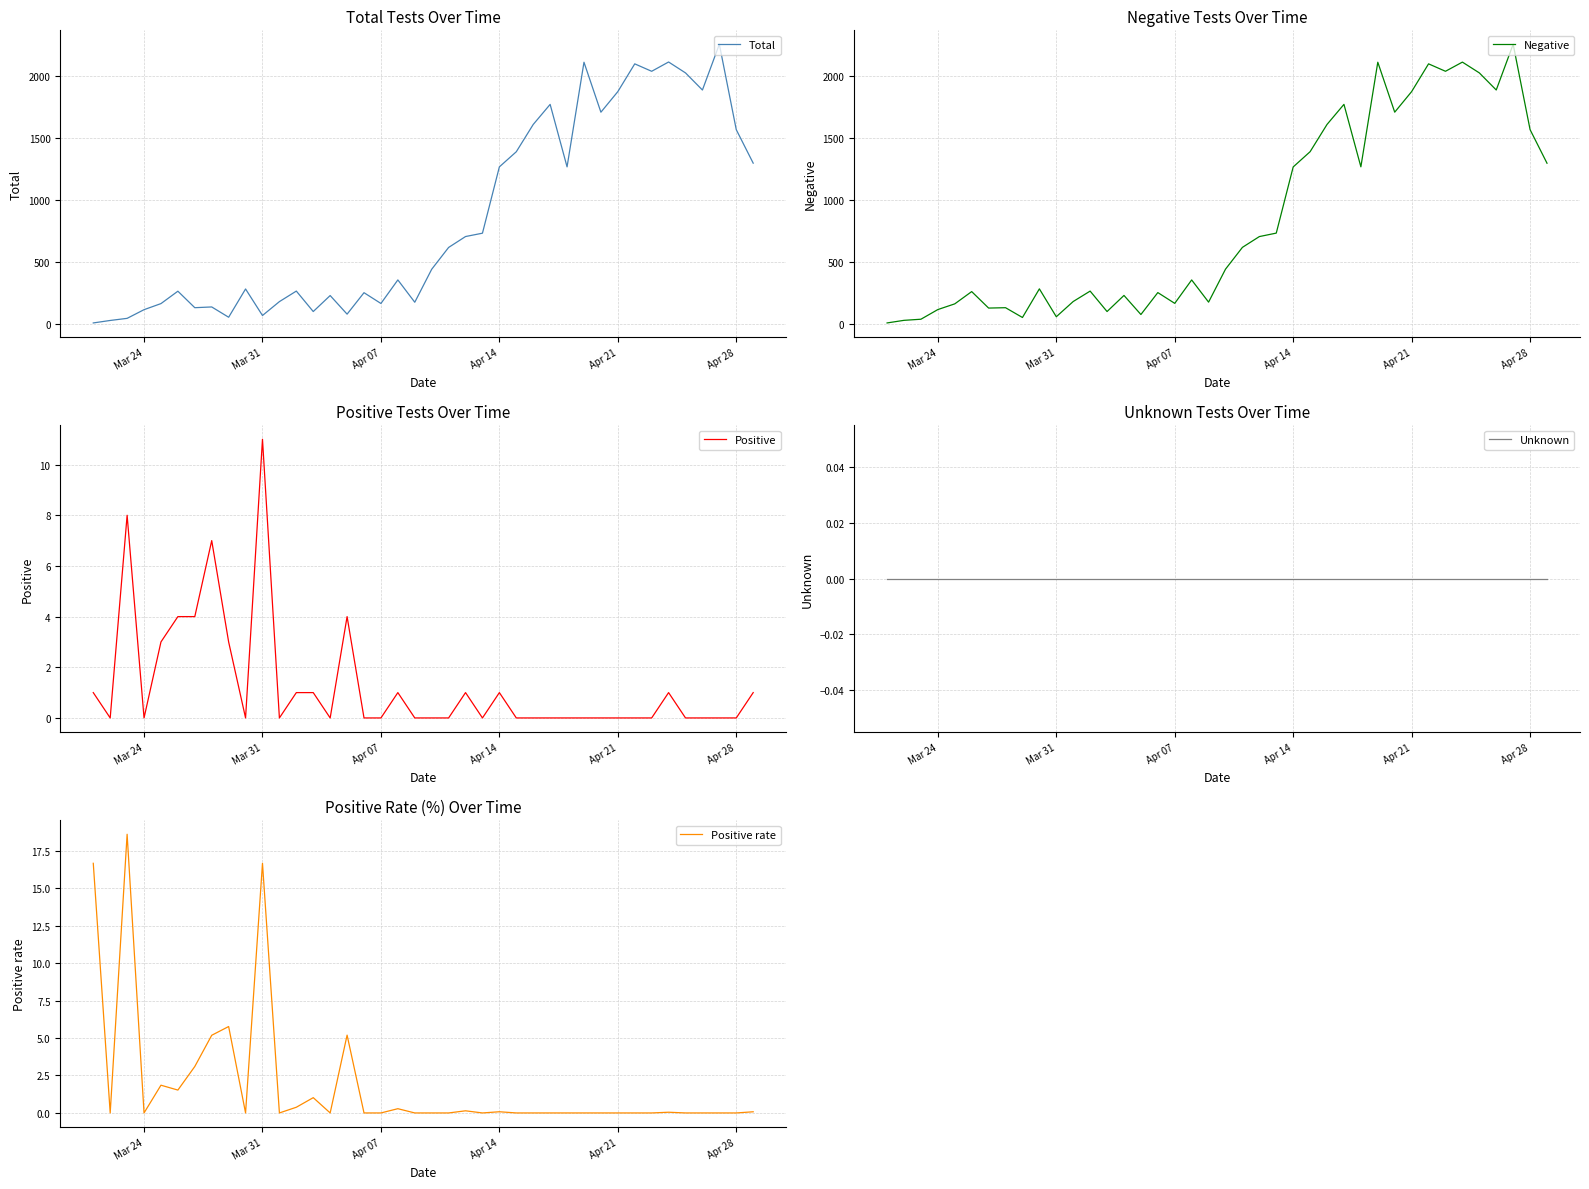

At which label does Positive reach its peak?

Mar 31